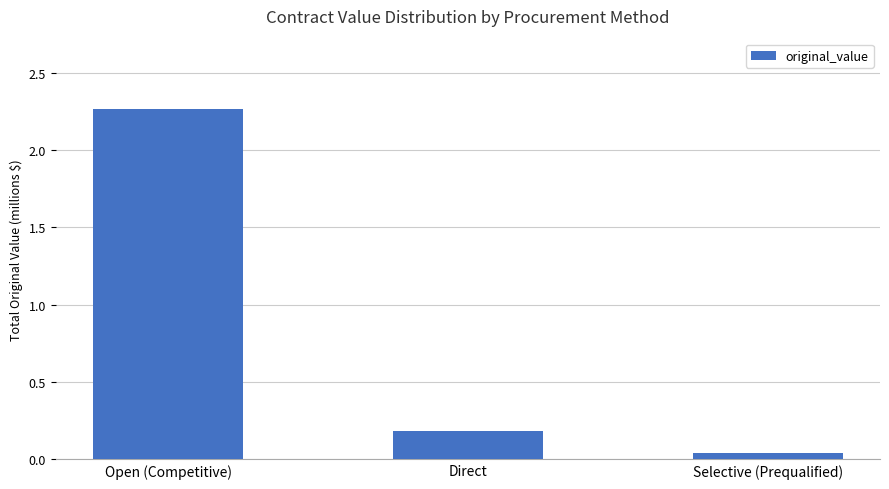

Which has a higher value, Selective (Prequalified) or Direct?

Direct